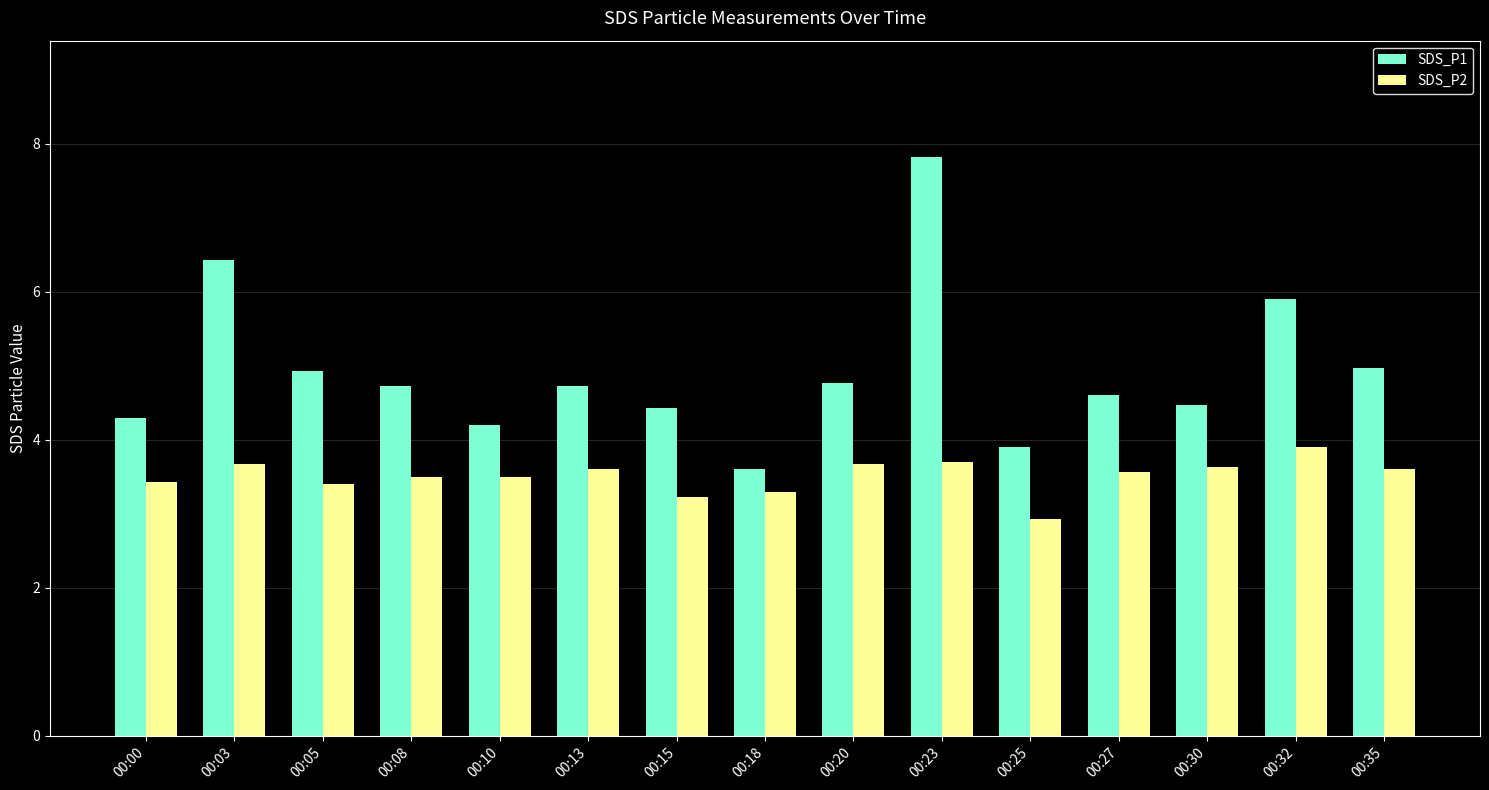

Between 00:10 and 00:32, which series saw the biggest shift?

SDS_P1